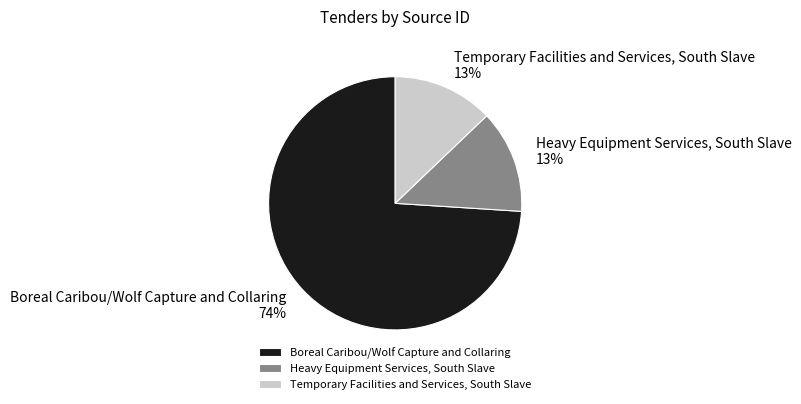

Does Boreal Caribou/Wolf Capture and Collaring account for over 50% of the chart?

Yes